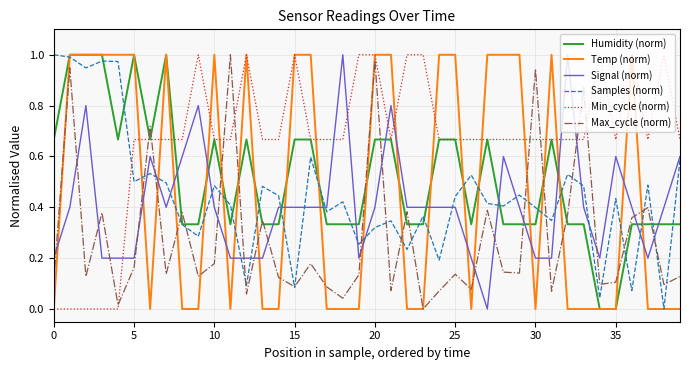

True or false: Signal (norm) and Max_cycle (norm) cross at least once.

True